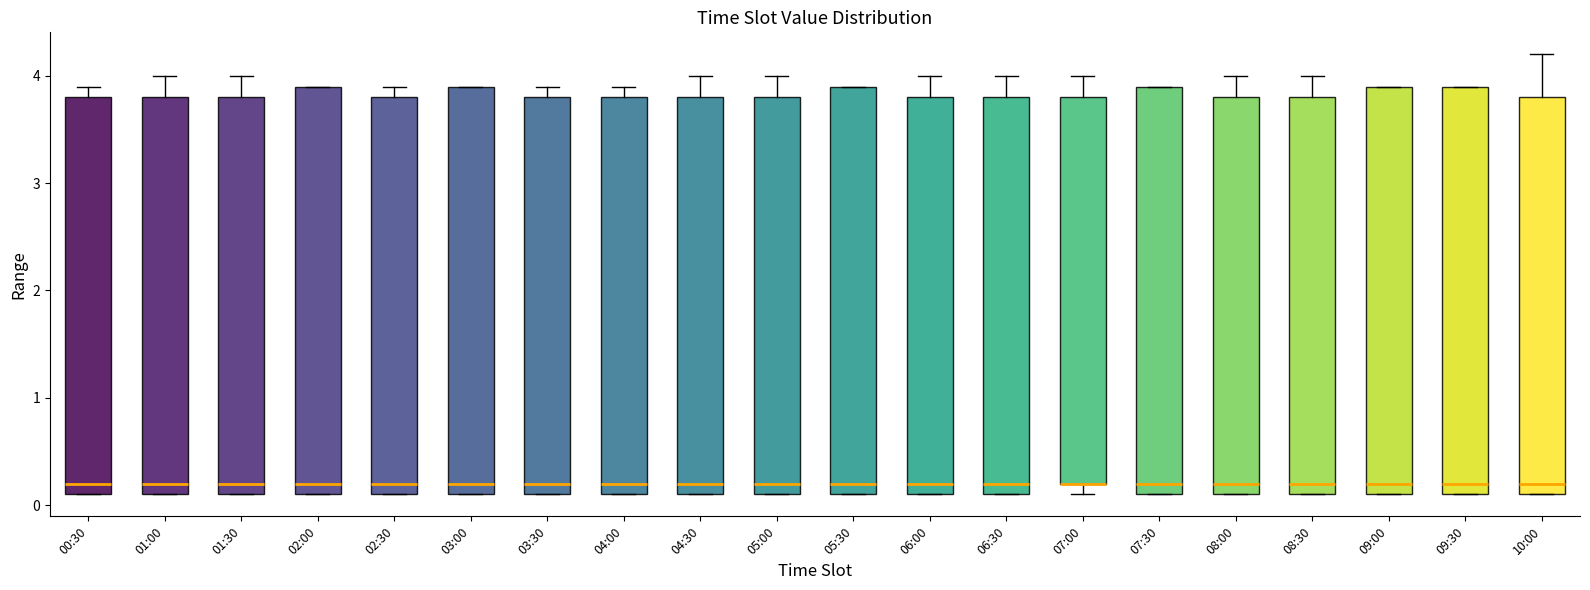

Reading left to right, read every box against the y-axis: the position of its median line, the range the box covers, and the ends of its whiskers. The values are not printed on the chart, so give them approximately, as read against the axis.

00:30: median 0.2, box 0.1 to 3.8, whiskers 0.1 to 3.9
01:00: median 0.2, box 0.1 to 3.8, whiskers 0.1 to 4.0
01:30: median 0.2, box 0.1 to 3.8, whiskers 0.1 to 4.0
02:00: median 0.2, box 0.1 to 3.9, whiskers 0.1 to 3.9
02:30: median 0.2, box 0.1 to 3.8, whiskers 0.1 to 3.9
03:00: median 0.2, box 0.1 to 3.9, whiskers 0.1 to 3.9
03:30: median 0.2, box 0.1 to 3.8, whiskers 0.1 to 3.9
04:00: median 0.2, box 0.1 to 3.8, whiskers 0.1 to 3.9
04:30: median 0.2, box 0.1 to 3.8, whiskers 0.1 to 4.0
05:00: median 0.2, box 0.1 to 3.8, whiskers 0.1 to 4.0
05:30: median 0.2, box 0.1 to 3.9, whiskers 0.1 to 3.9
06:00: median 0.2, box 0.1 to 3.8, whiskers 0.1 to 4.0
06:30: median 0.2, box 0.1 to 3.8, whiskers 0.1 to 4.0
07:00: median 0.2 (drawn on the box's lower edge), box 0.2 to 3.8, whiskers 0.1 to 4.0
07:30: median 0.2, box 0.1 to 3.9, whiskers 0.1 to 3.9
08:00: median 0.2, box 0.1 to 3.8, whiskers 0.1 to 4.0
08:30: median 0.2, box 0.1 to 3.8, whiskers 0.1 to 4.0
09:00: median 0.2, box 0.1 to 3.9, whiskers 0.1 to 3.9
09:30: median 0.2, box 0.1 to 3.9, whiskers 0.1 to 3.9
10:00: median 0.2, box 0.1 to 3.8, whiskers 0.1 to 4.2